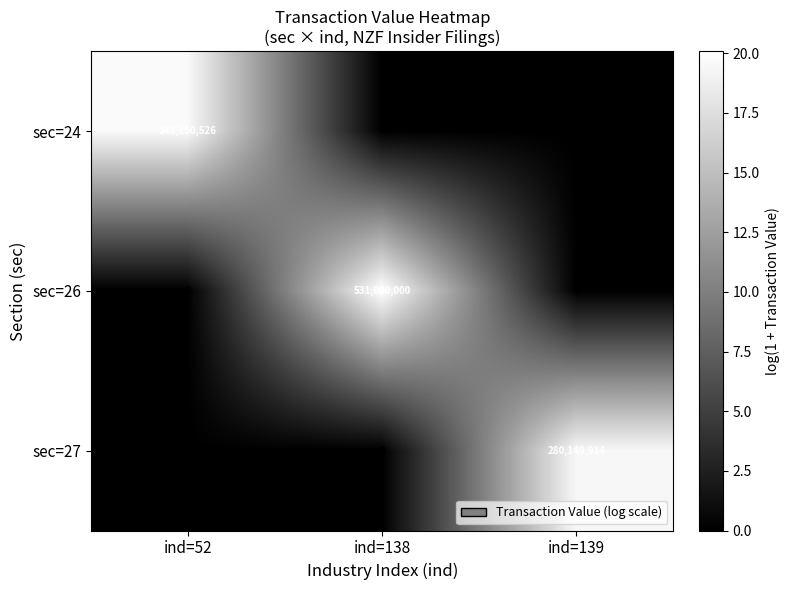

What is the average value of the sec=27 series?

93383305